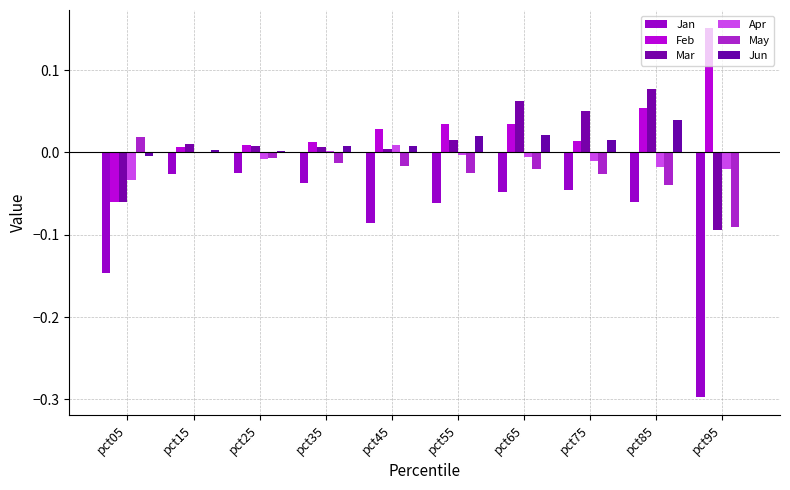

What is the sum of all Feb values?

0.3